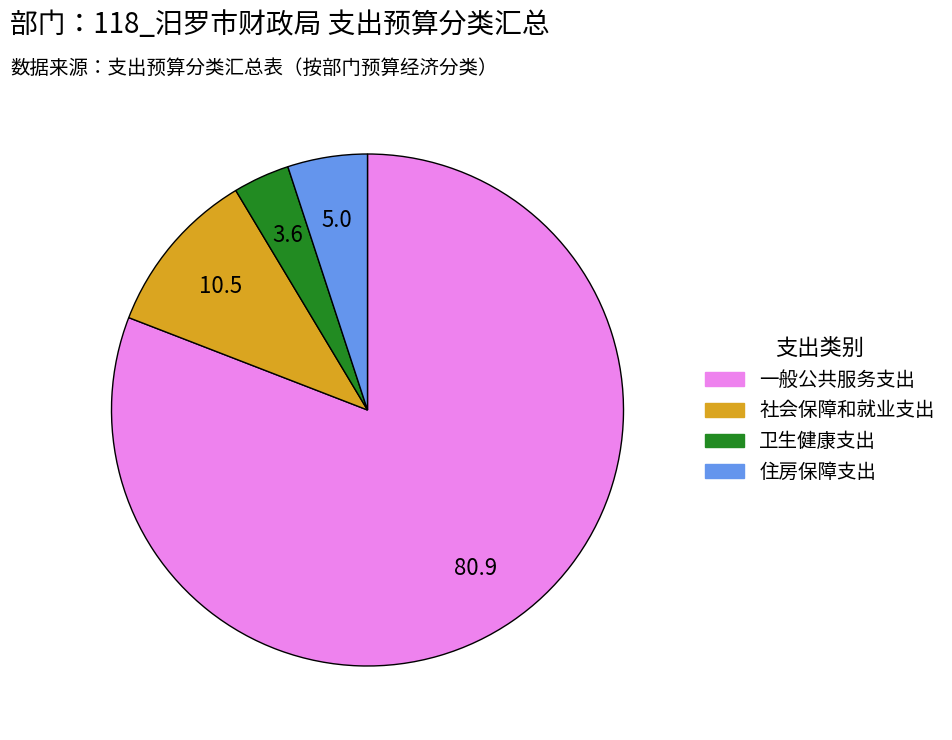

Rank the categories by value from lowest to highest.

卫生健康支出, 住房保障支出, 社会保障和就业支出, 一般公共服务支出